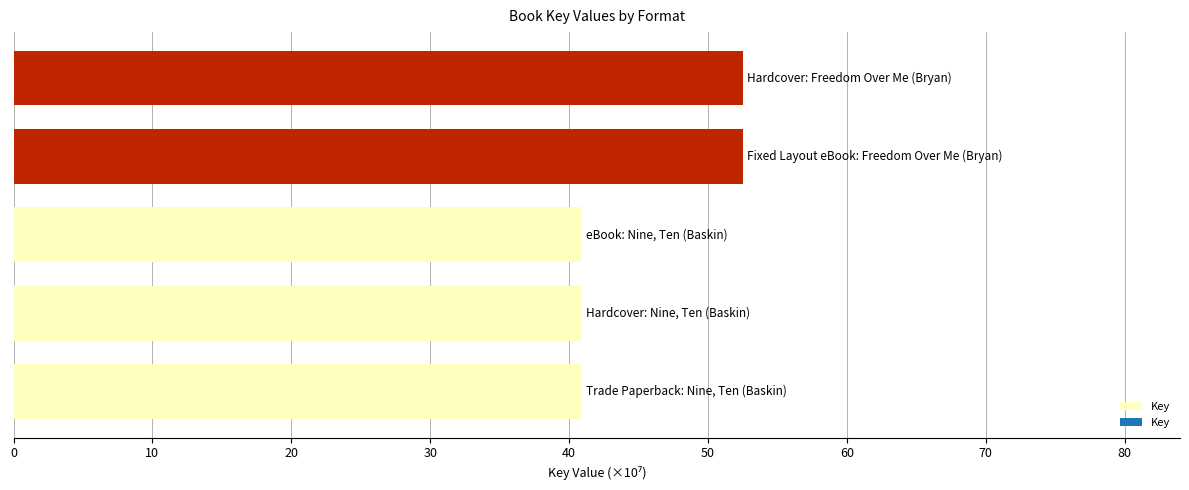

What is the smallest value displayed?

40.9